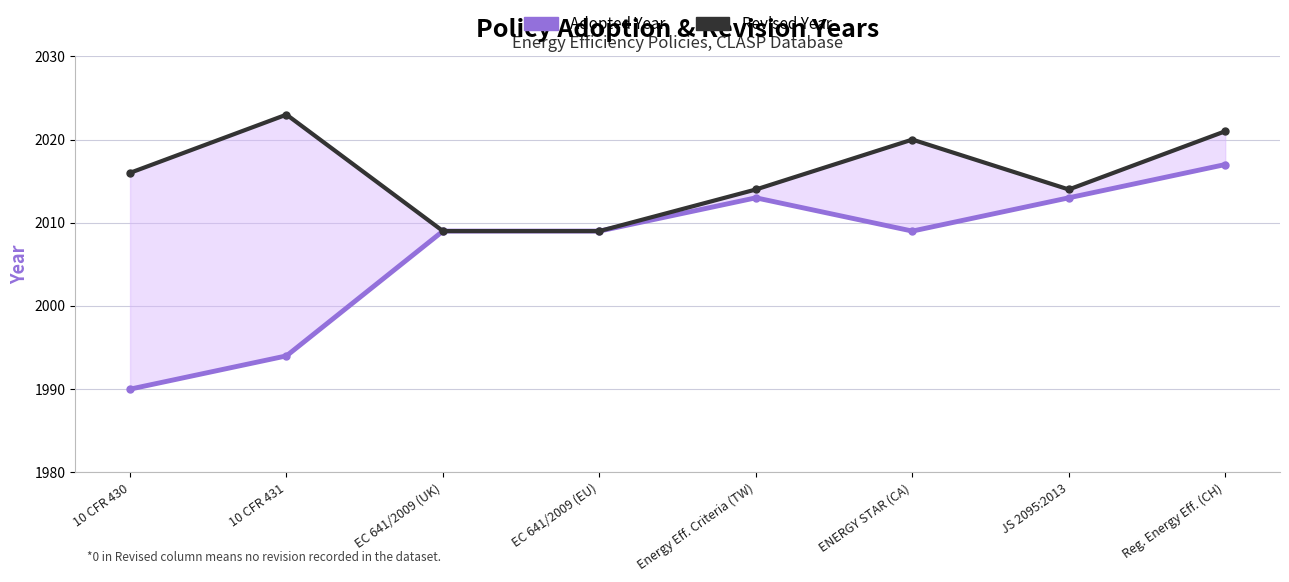

What is the minimum value for Revised Year?

2009